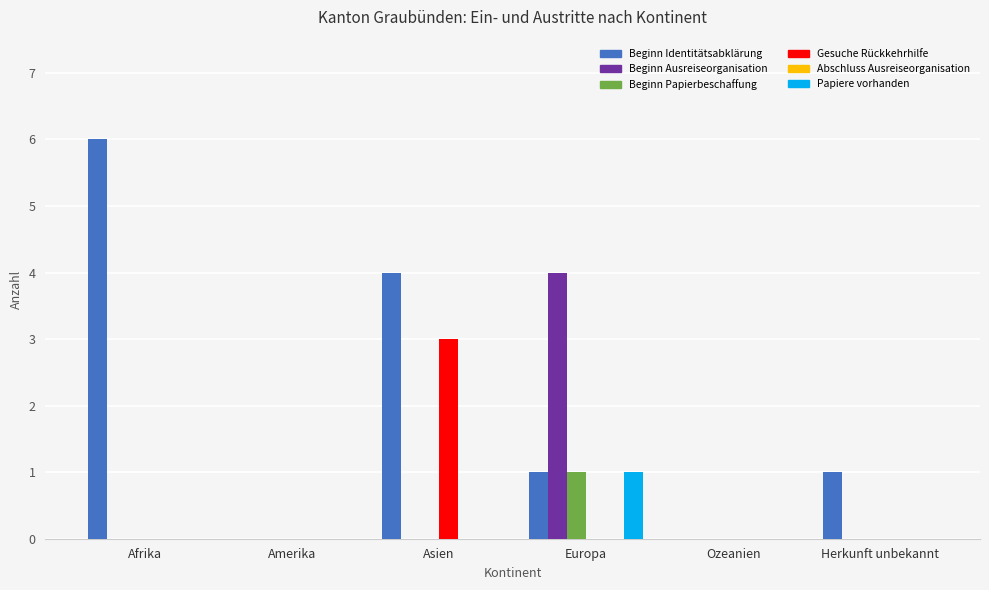

The value of Papiere vorhanden at Asien is 0. True or false?

True